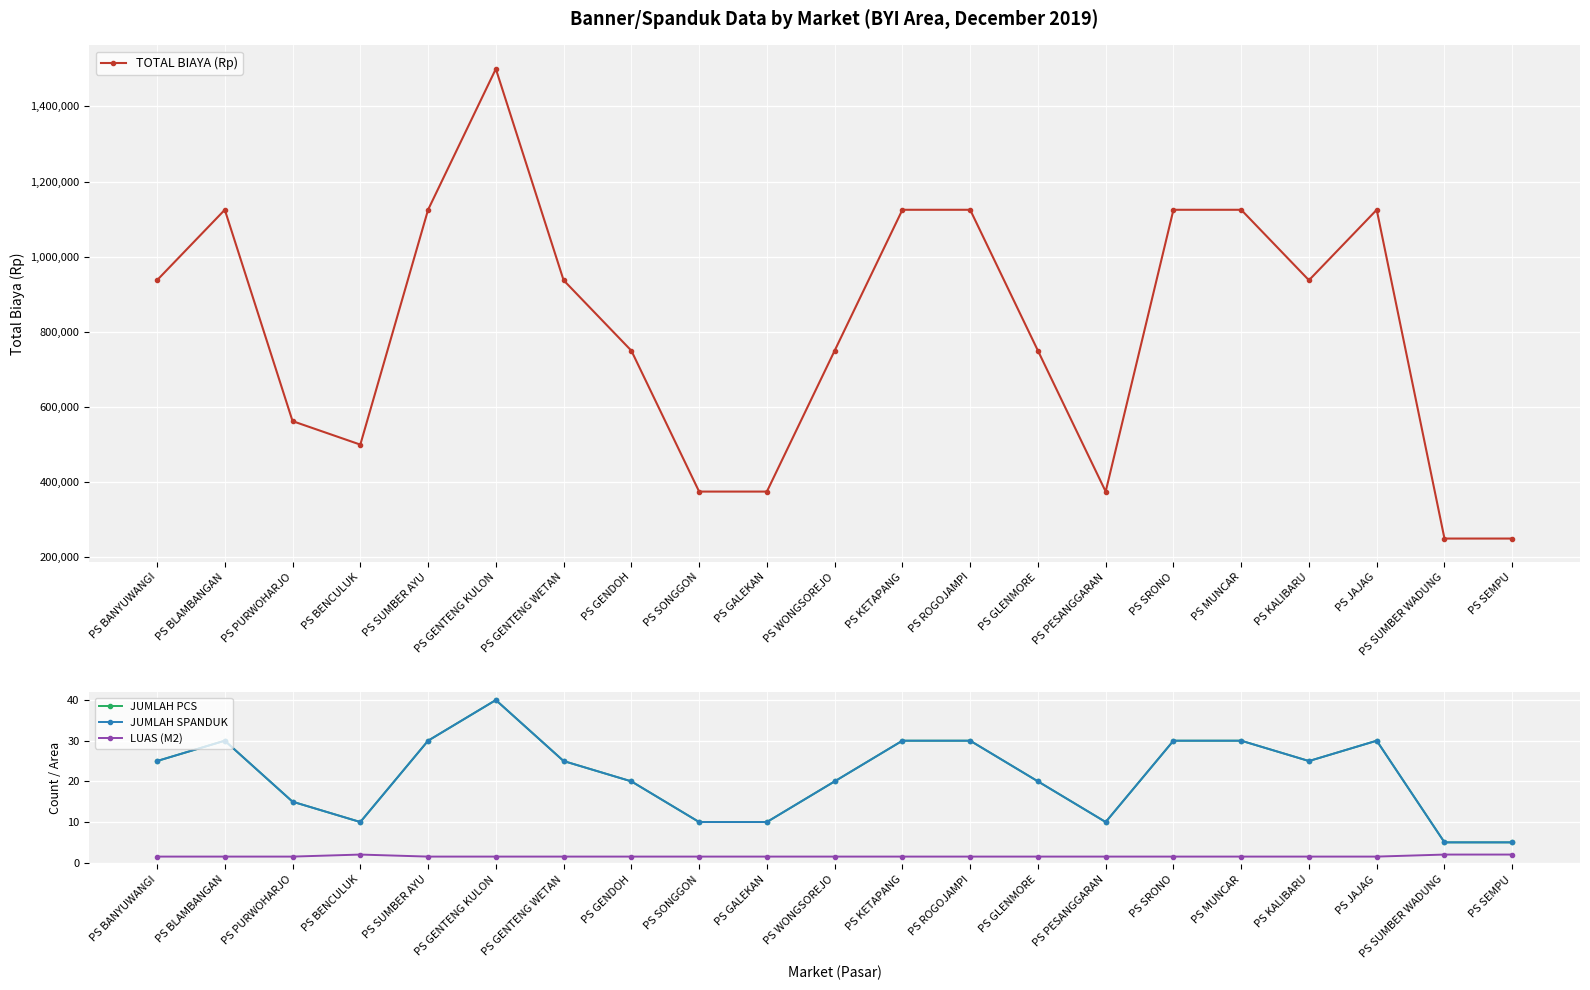

At how many categories does at least one series exceed 613842?

14